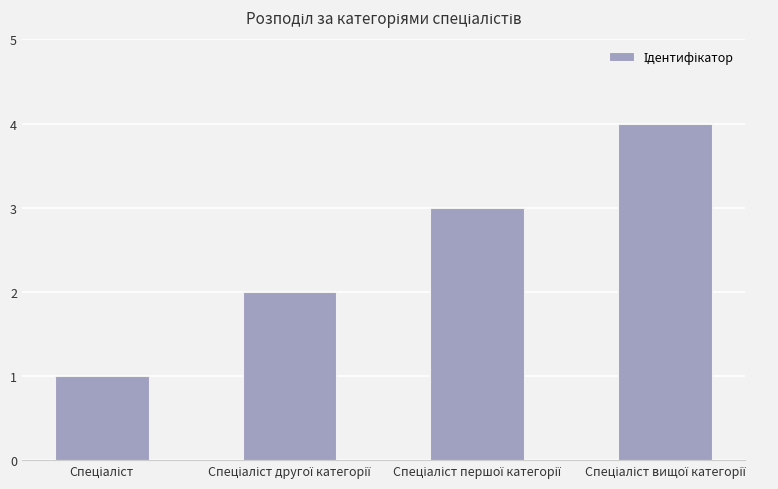

What is the sum of all values?

10